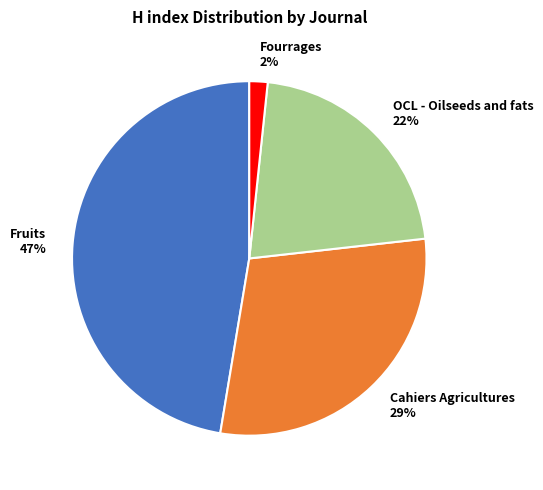

To the nearest percent, what is the combined percentage of Fourrages 2% and Fruits 47%?

49%